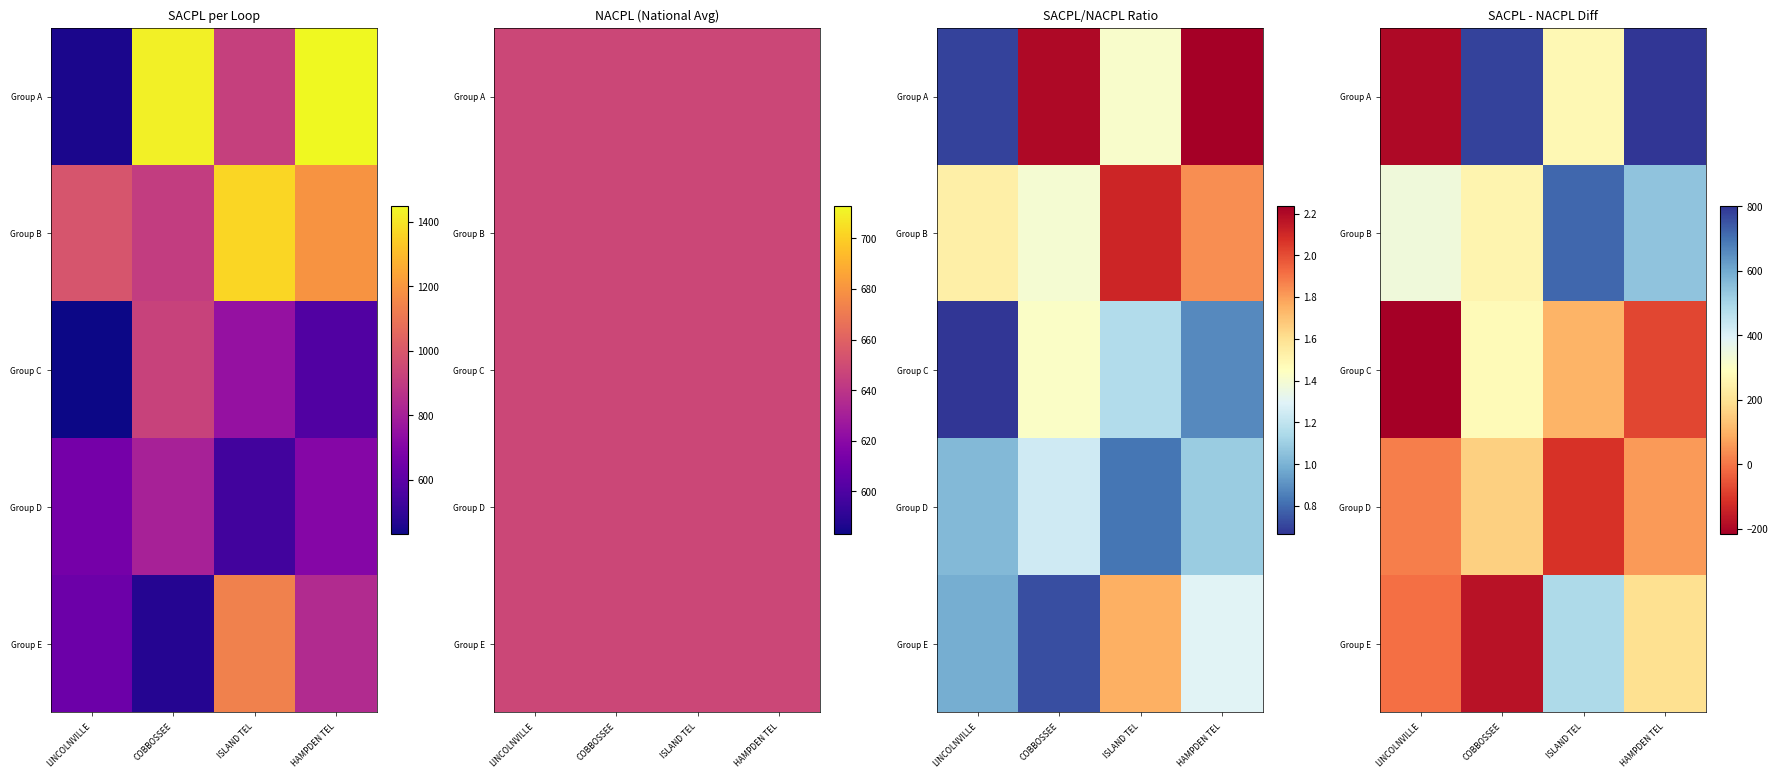

What is the minimum value shown in the chart?

-217.1